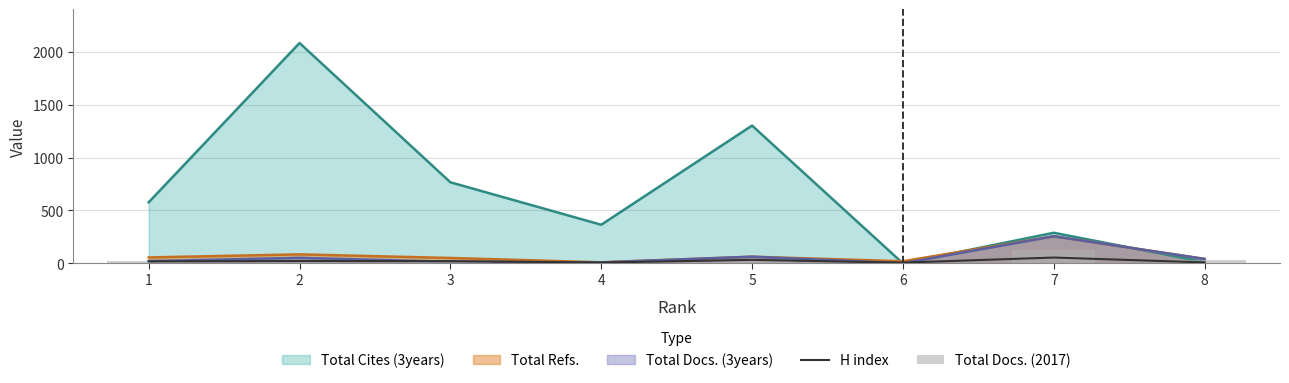

What is the sum of all H index values?

174